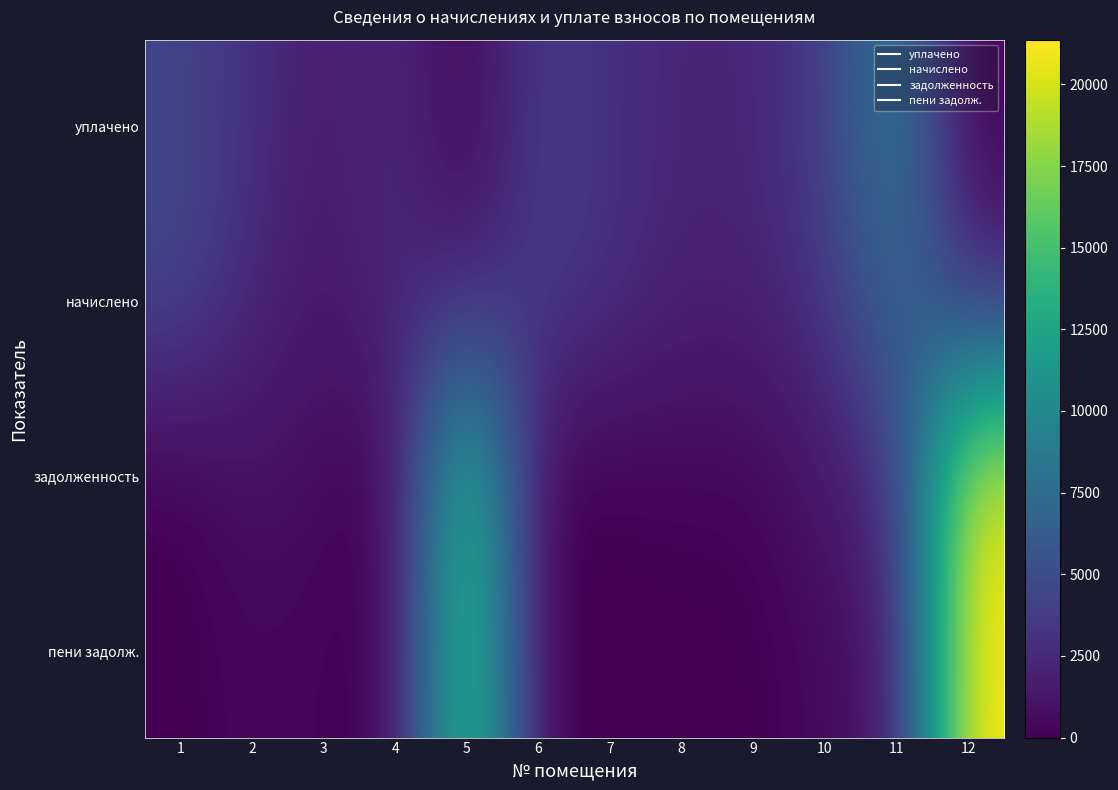

Rank the series by their maximum value, from highest to lowest.

пени задолж., задолженность, уплачено, начислено